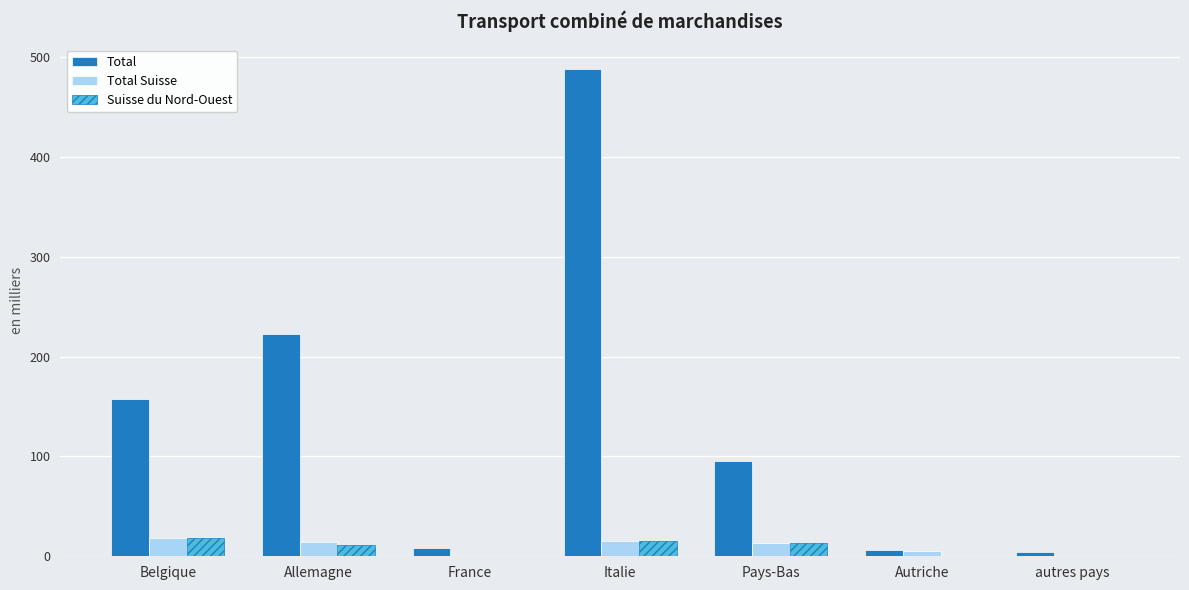

True or false: Total Suisse has a value of 14.5 at Allemagne.

True